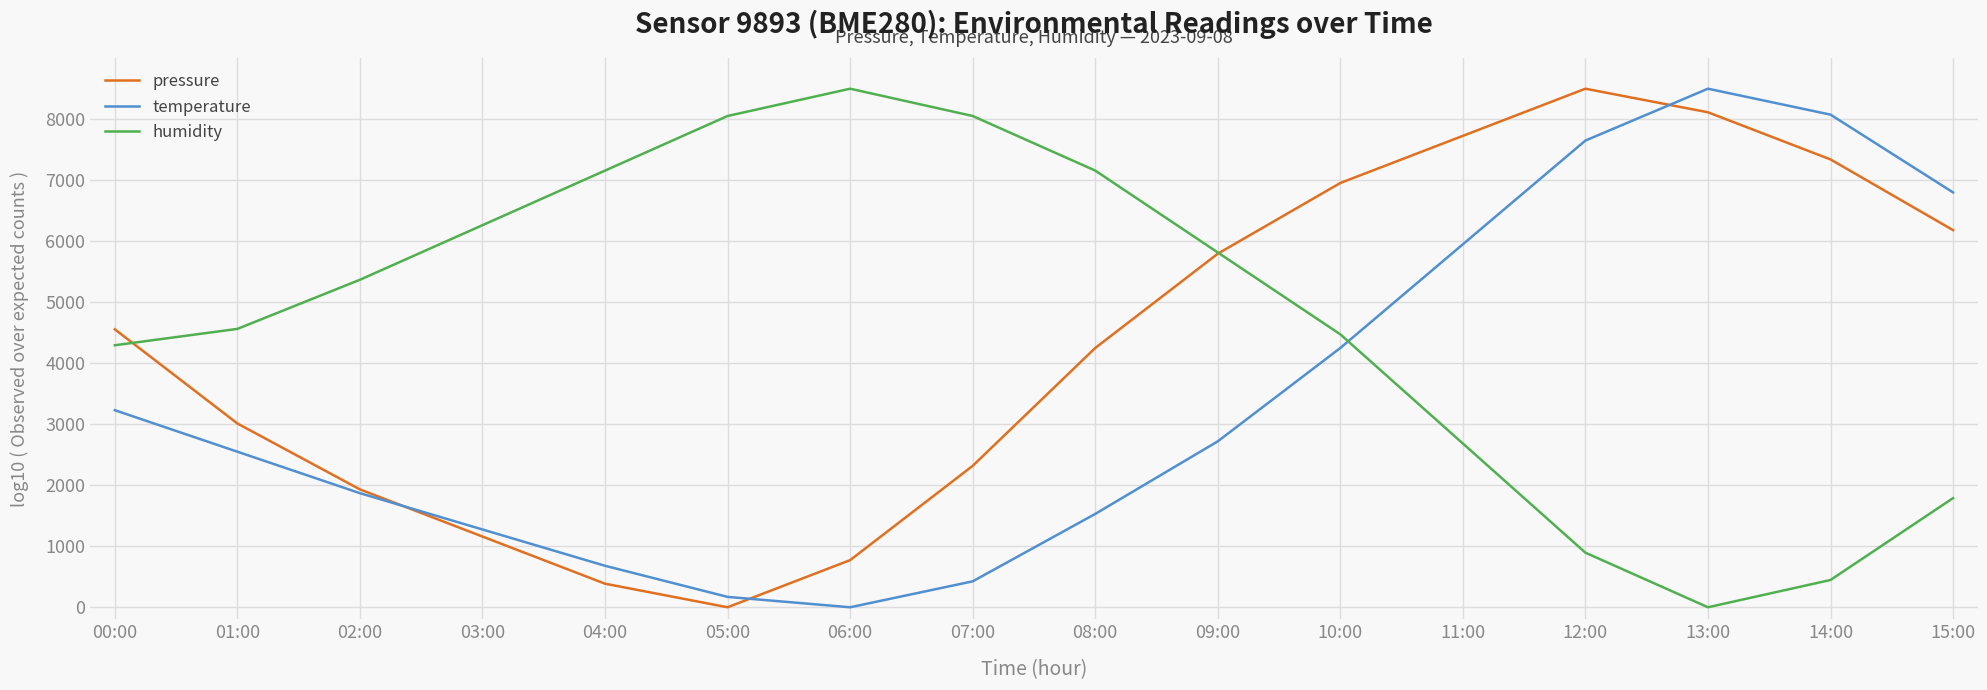

What is the highest value of the temperature series?

8500.0